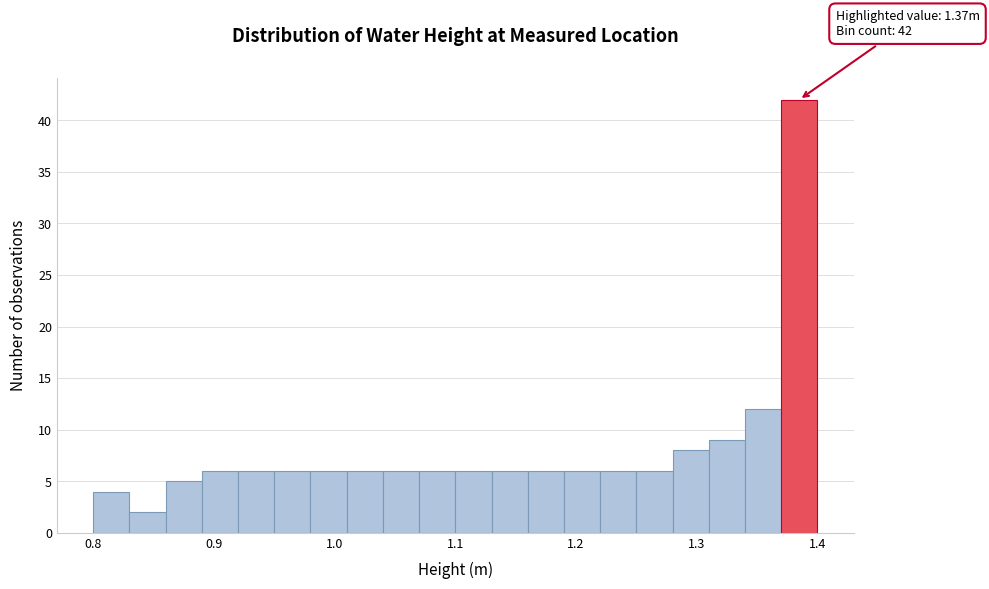

Read against the x-axis, roughly where is the centre of the tallest bar?

1.39